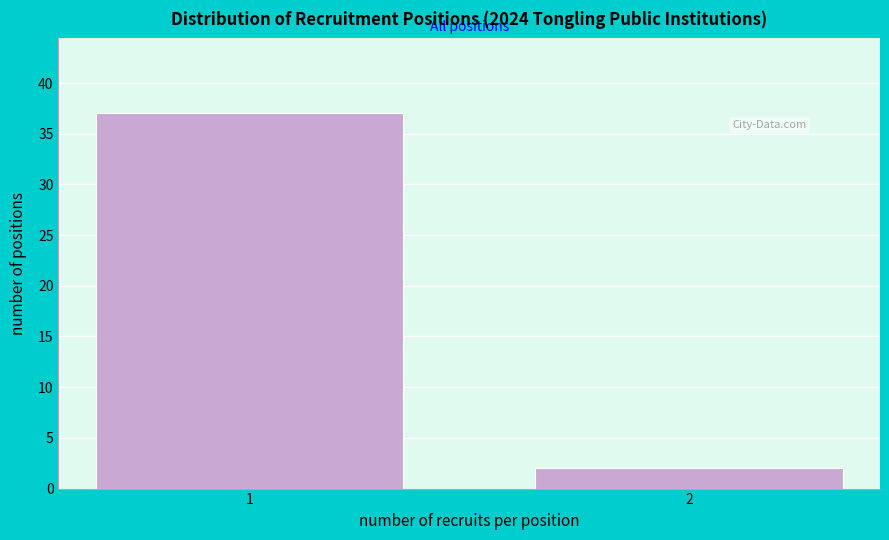

Reading left to right, transcribe all the data shown in this chart.

1=37	2=2